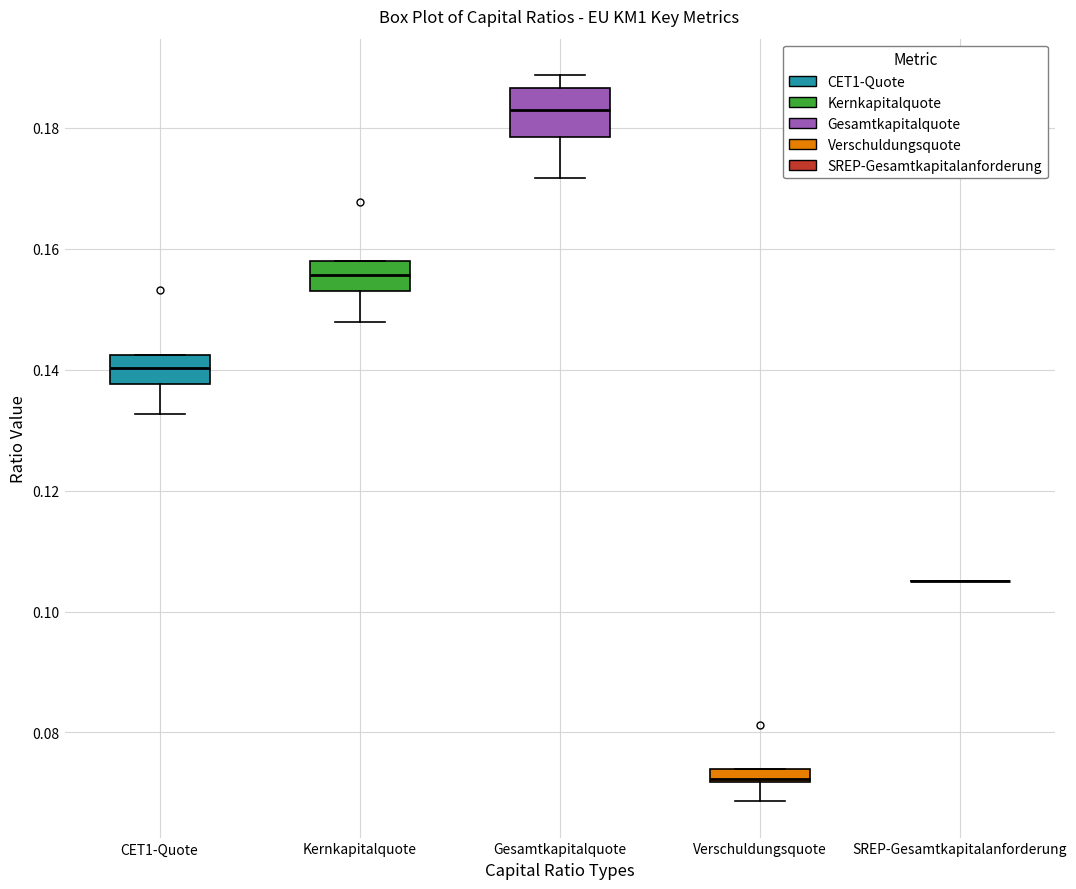

Comparing the boxes themselves (not the whiskers), which one is the tallest?

Gesamtkapitalquote